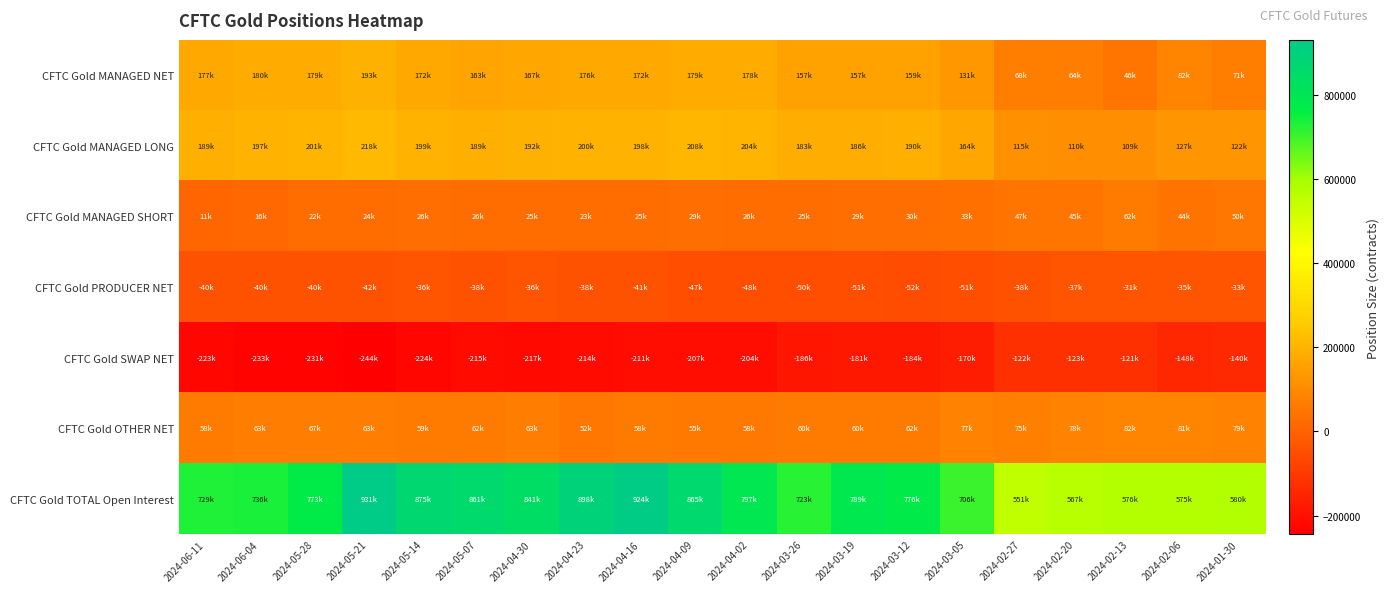

Reading right to left, transcribe all the data shown in this chart.

CFTC Gold MANAGED NET: 2024-01-30=71976	2024-02-06=82591	2024-02-13=46400	2024-02-20=64348	2024-02-27=68042	2024-03-05=131060	2024-03-12=159560	2024-03-19=157467	2024-03-26=157720	2024-04-02=178213	2024-04-09=179142	2024-04-16=172861	2024-04-23=176157	2024-04-30=167139	2024-05-07=163132	2024-05-14=172942	2024-05-21=193972	2024-05-28=179221	2024-06-04=180761	2024-06-11=177549
CFTC Gold MANAGED LONG: 2024-01-30=122948	2024-02-06=127187	2024-02-13=109364	2024-02-20=110087	2024-02-27=115043	2024-03-05=164640	2024-03-12=190374	2024-03-19=186681	2024-03-26=183265	2024-04-02=204477	2024-04-09=208634	2024-04-16=198276	2024-04-23=200127	2024-04-30=192173	2024-05-07=189194	2024-05-14=199507	2024-05-21=218347	2024-05-28=201329	2024-06-04=197278	2024-06-11=189290
CFTC Gold MANAGED SHORT: 2024-01-30=50972	2024-02-06=44596	2024-02-13=62964	2024-02-20=45739	2024-02-27=47001	2024-03-05=33580	2024-03-12=30814	2024-03-19=29214	2024-03-26=25545	2024-04-02=26264	2024-04-09=29492	2024-04-16=25415	2024-04-23=23970	2024-04-30=25034	2024-05-07=26062	2024-05-14=26565	2024-05-21=24375	2024-05-28=22108	2024-06-04=16517	2024-06-11=11741
CFTC Gold PRODUCER NET: 2024-01-30=-33685	2024-02-06=-35095	2024-02-13=-31287	2024-02-20=-37150	2024-02-27=-38232	2024-03-05=-51232	2024-03-12=-52042	2024-03-19=-51003	2024-03-26=-50111	2024-04-02=-48882	2024-04-09=-47656	2024-04-16=-41075	2024-04-23=-38119	2024-04-30=-36483	2024-05-07=-38065	2024-05-14=-36080	2024-05-21=-42494	2024-05-28=-40327	2024-06-04=-40304	2024-06-11=-40983
CFTC Gold SWAP NET: 2024-01-30=-140710	2024-02-06=-148063	2024-02-13=-121146	2024-02-20=-123919	2024-02-27=-122165	2024-03-05=-170393	2024-03-12=-184947	2024-03-19=-181717	2024-03-26=-186498	2024-04-02=-204132	2024-04-09=-207448	2024-04-16=-211569	2024-04-23=-214487	2024-04-30=-217363	2024-05-07=-215587	2024-05-14=-224323	2024-05-21=-244713	2024-05-28=-231251	2024-06-04=-233260	2024-06-11=-223010
CFTC Gold OTHER NET: 2024-01-30=79472	2024-02-06=81839	2024-02-13=82852	2024-02-20=78199	2024-02-27=75845	2024-03-05=77192	2024-03-12=62980	2024-03-19=60819	2024-03-26=60645	2024-04-02=58361	2024-04-09=55363	2024-04-16=58723	2024-04-23=52742	2024-04-30=63392	2024-05-07=62988	2024-05-14=59807	2024-05-21=63396	2024-05-28=67644	2024-06-04=63247	2024-06-11=58617
CFTC Gold TOTAL Open Interest: 2024-01-30=580408	2024-02-06=575677	2024-02-13=576184	2024-02-20=567260	2024-02-27=551918	2024-03-05=706068	2024-03-12=776137	2024-03-19=789118	2024-03-26=723391	2024-04-02=797856	2024-04-09=865833	2024-04-16=924186	2024-04-23=898041	2024-04-30=841013	2024-05-07=861373	2024-05-14=875249	2024-05-21=931382	2024-05-28=773824	2024-06-04=736514	2024-06-11=729754